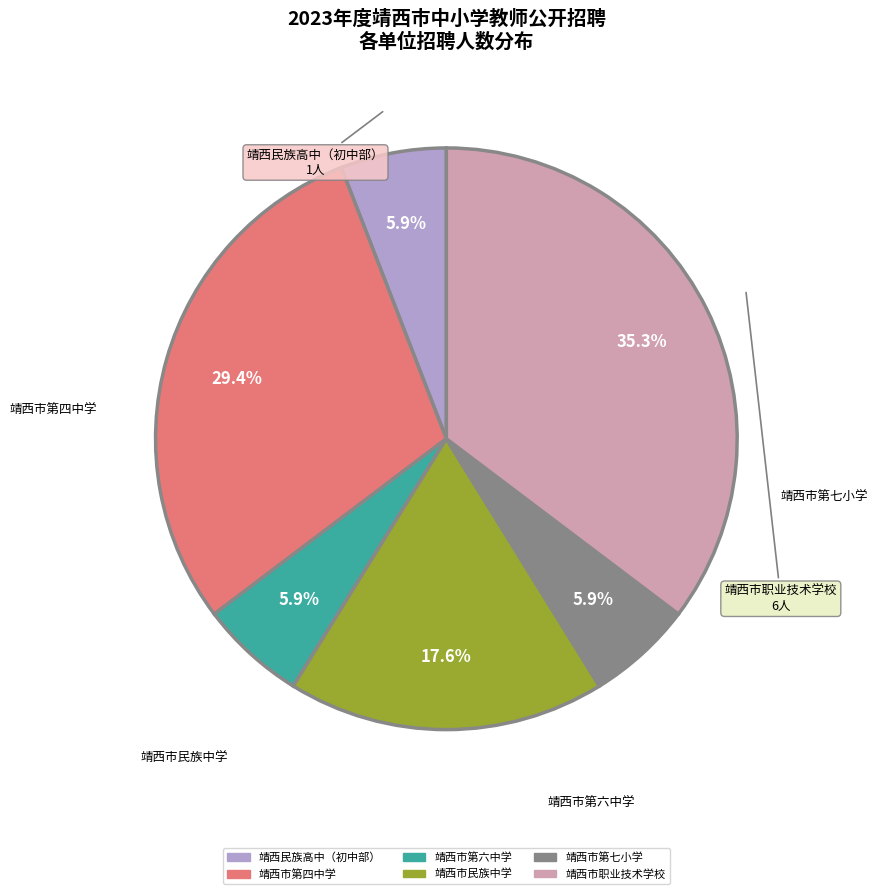

Approximately how many times larger is the value at 靖西民族高中（初中部） compared to 靖西市第六中学?

1.0